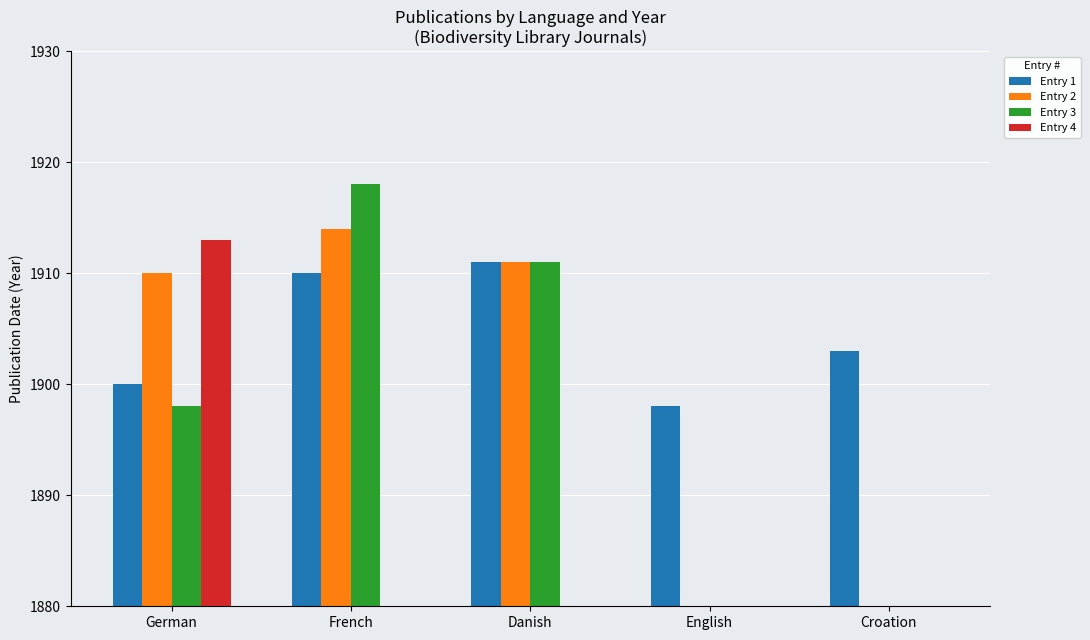

What is the label of the 2nd bar from the left?

French